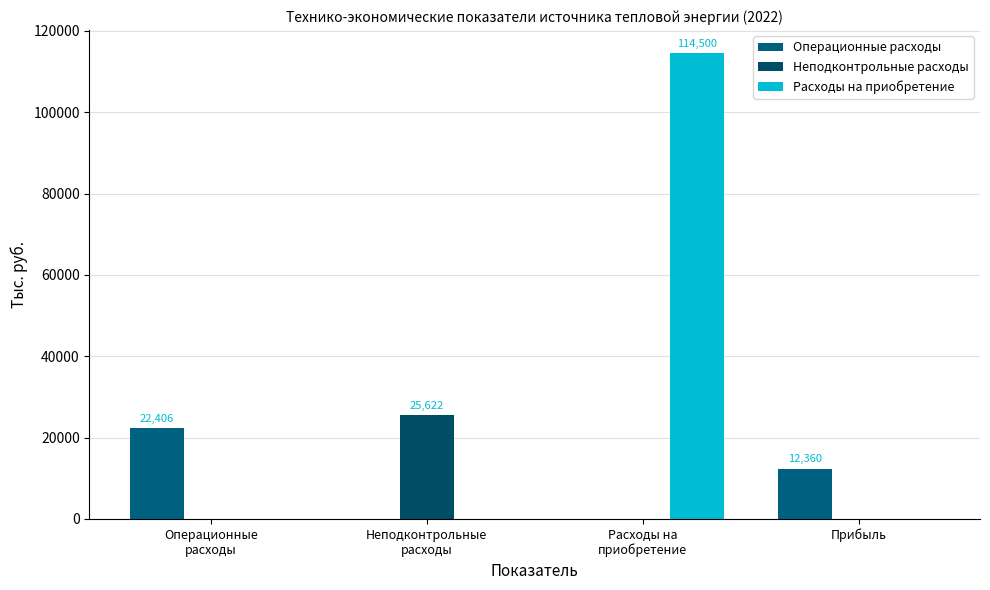

How many series are shown in this chart?

3